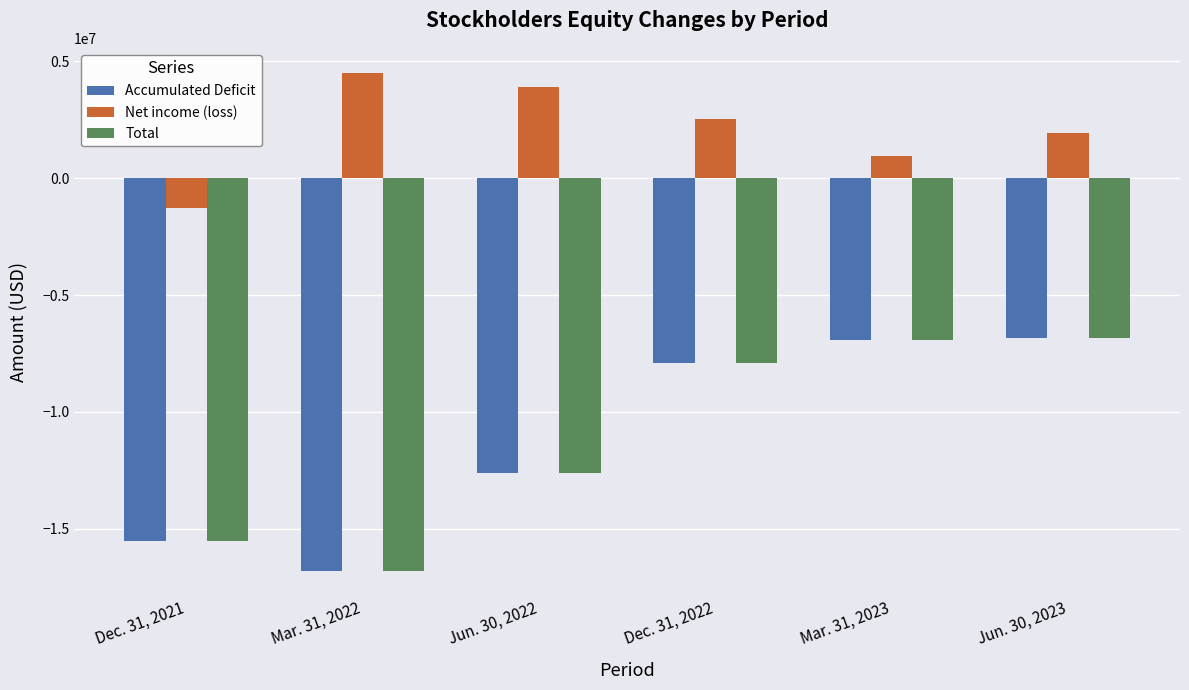

What position from the right is Dec. 31, 2022?

3